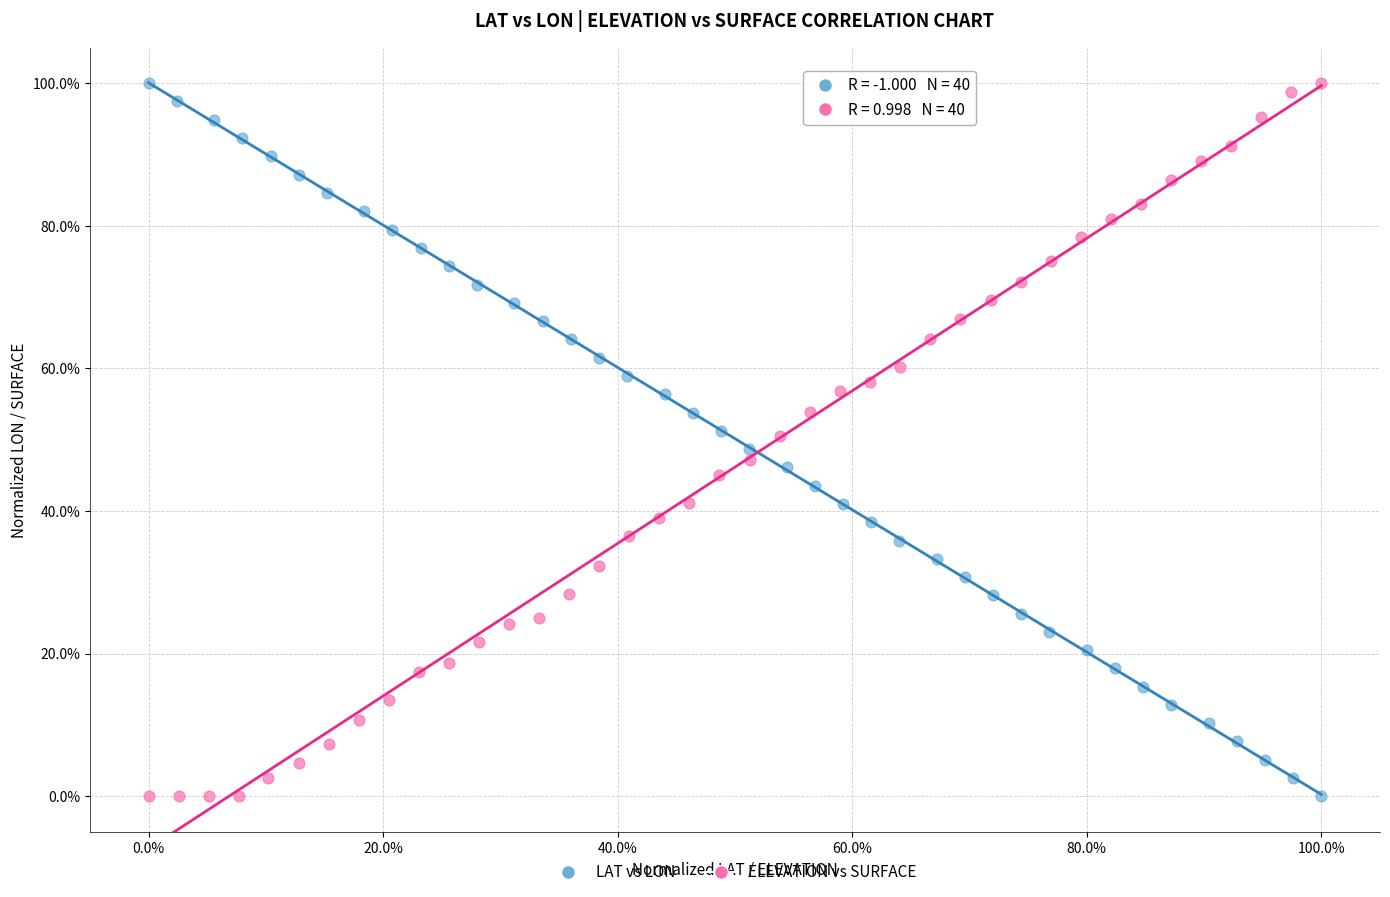

What are all the series names shown in the legend?

LAT vs LON, ELEVATION vs SURFACE